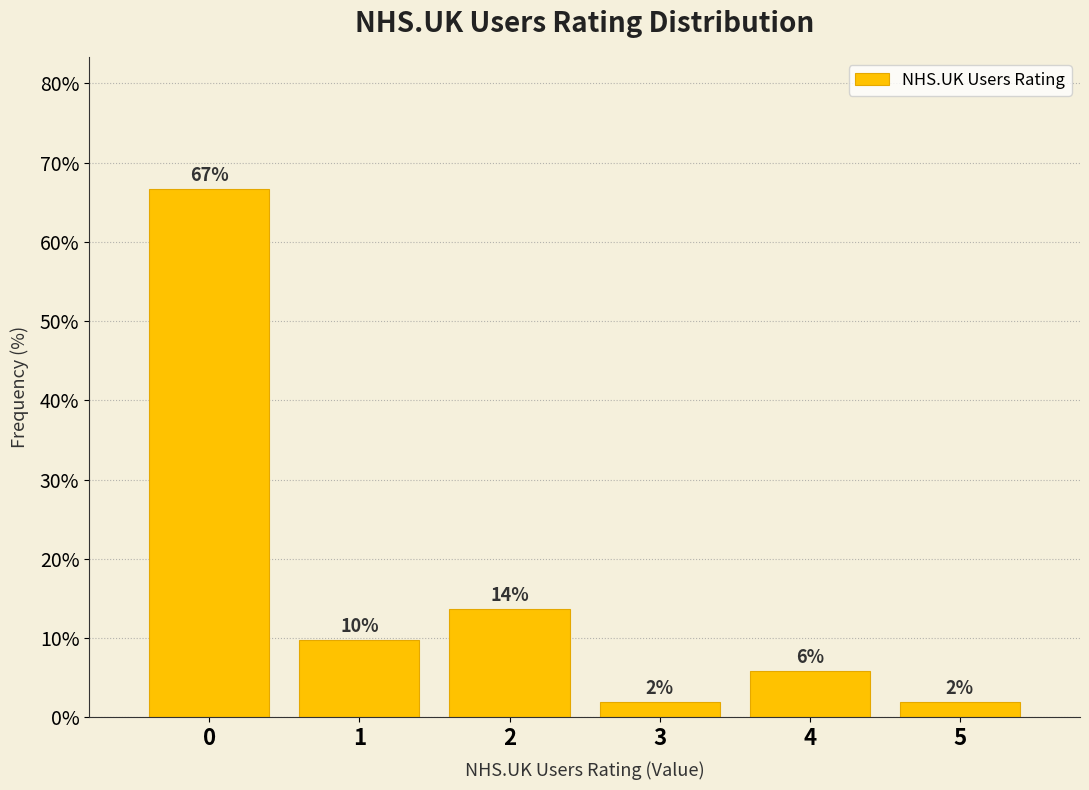

What value does the data have at 0?

66.7